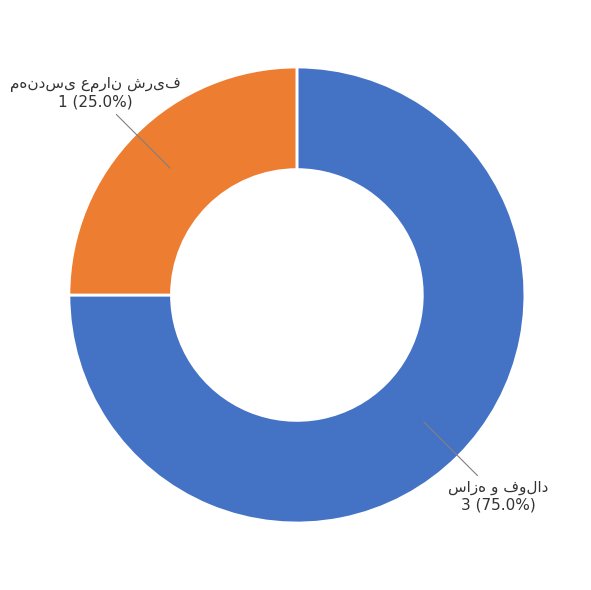

Is there a majority slice in this chart?

Yes